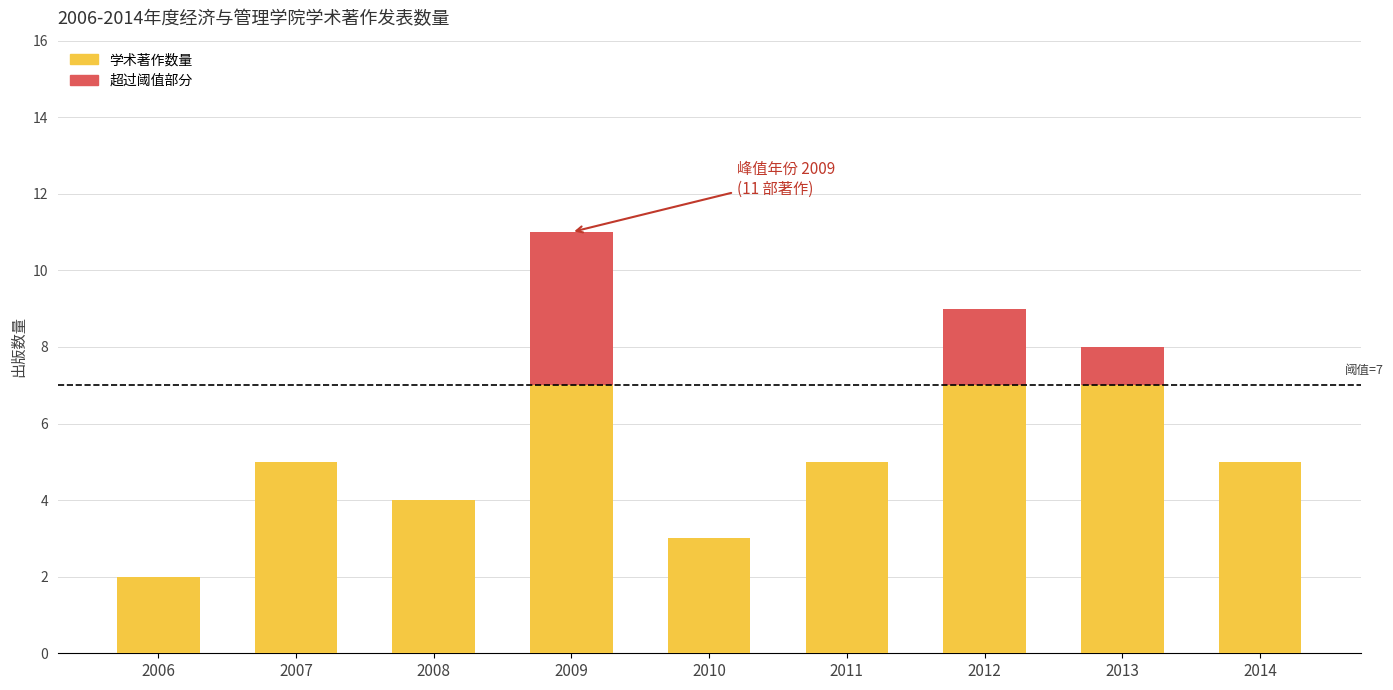

Is it true that 学术著作数量 equals 3 at 2006?

False